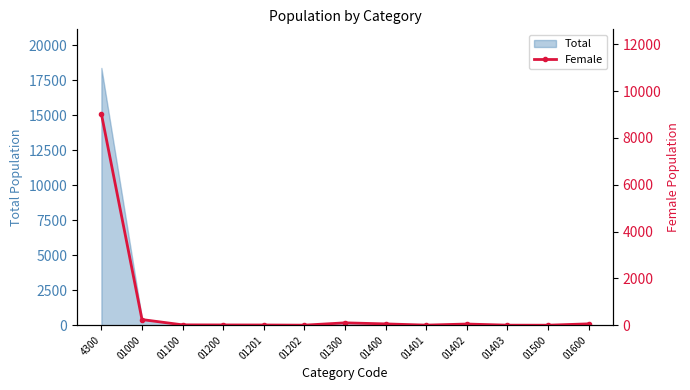

What is the label of the 6th point from the left?

01202